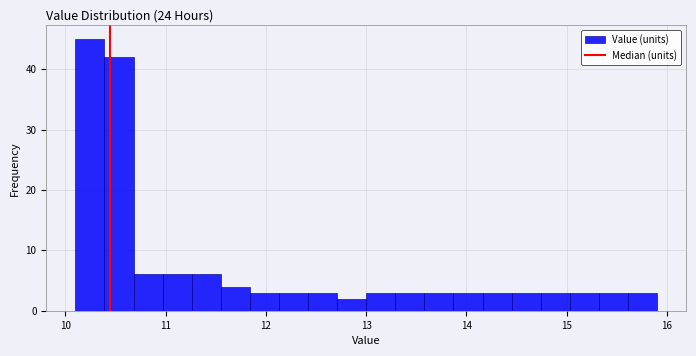

Read against the x-axis, roughly where is the centre of the tallest bar?

10.2